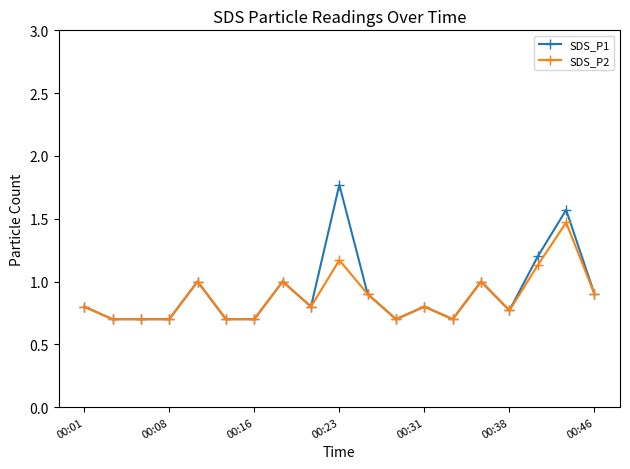

Which series has the largest range (max minus min)?

SDS_P1